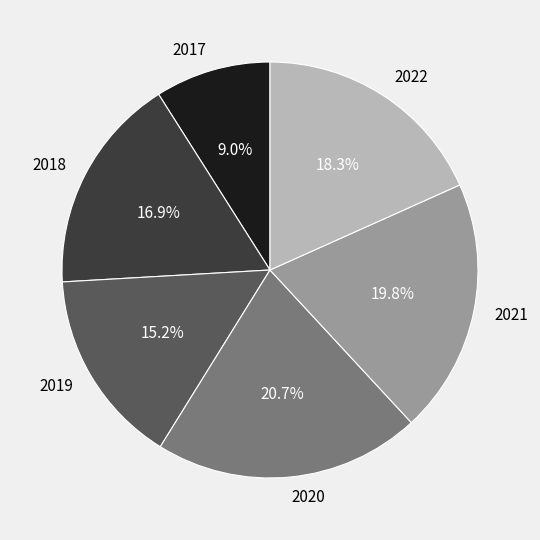

Which has a higher value, 2019 or 2020?

2020